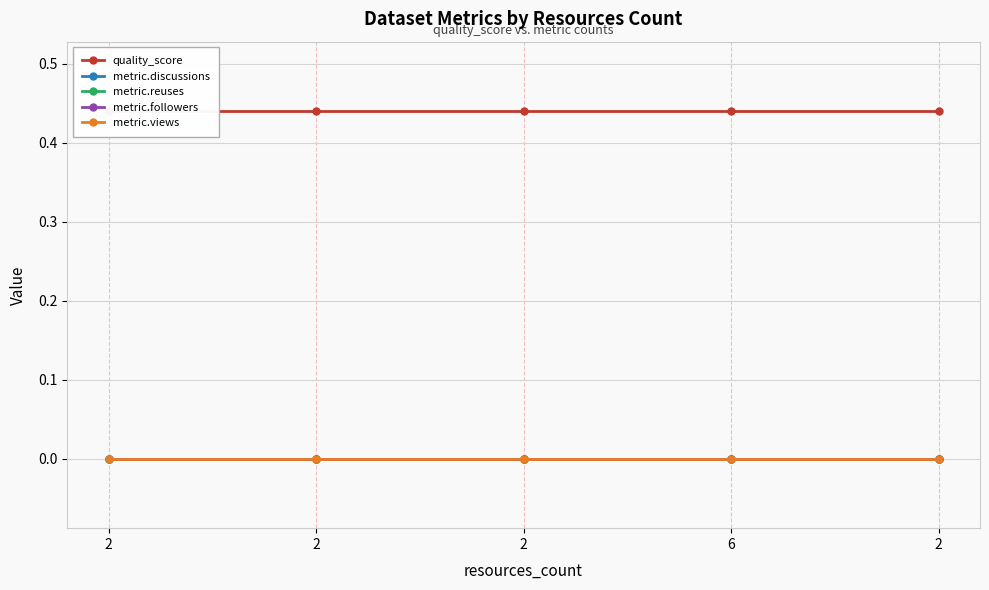

True or false: metric.views and metric.discussions cross at least once.

False